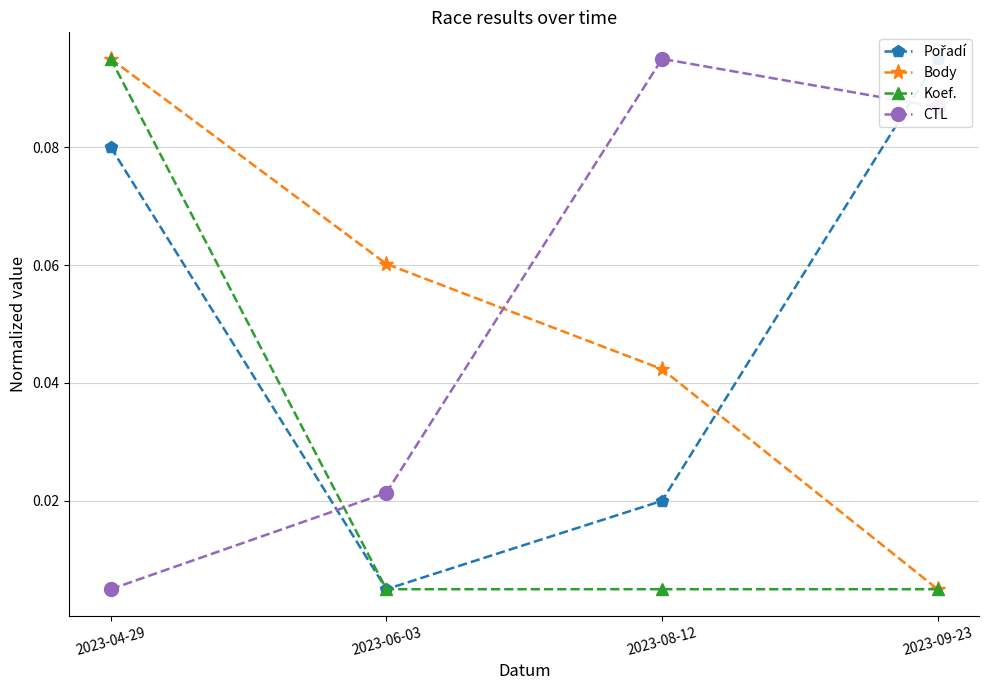

Between which two adjacent categories do CTL and Koef. first intersect?

2023-04-29 and 2023-06-03